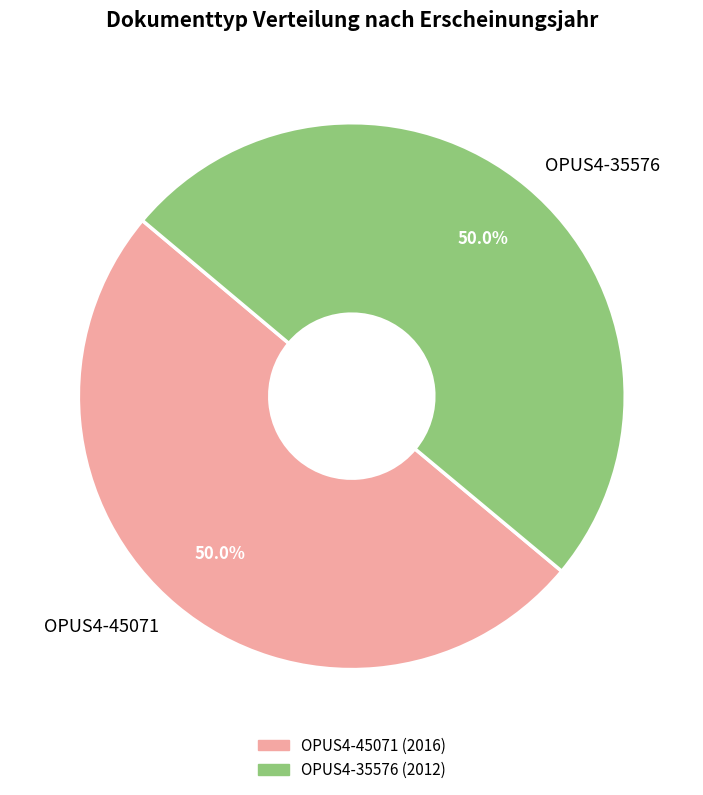

What is the total percentage of OPUS4-35576 and OPUS4-45071?

100.0%